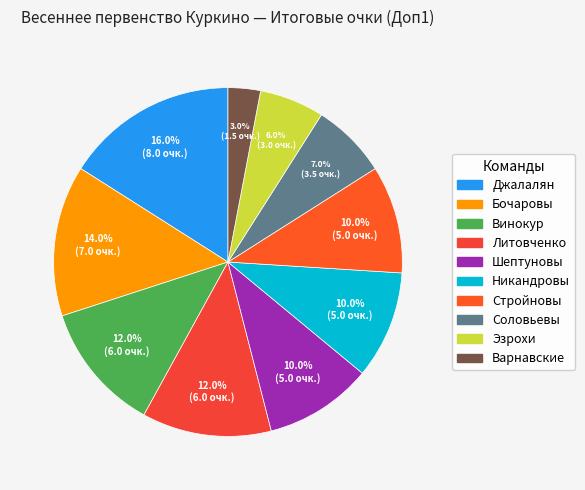

Does Никандровы account for over 50% of the chart?

No